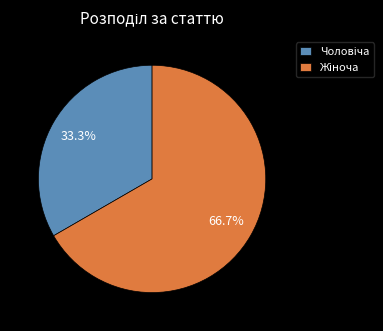

Is there a majority slice in this chart?

Yes